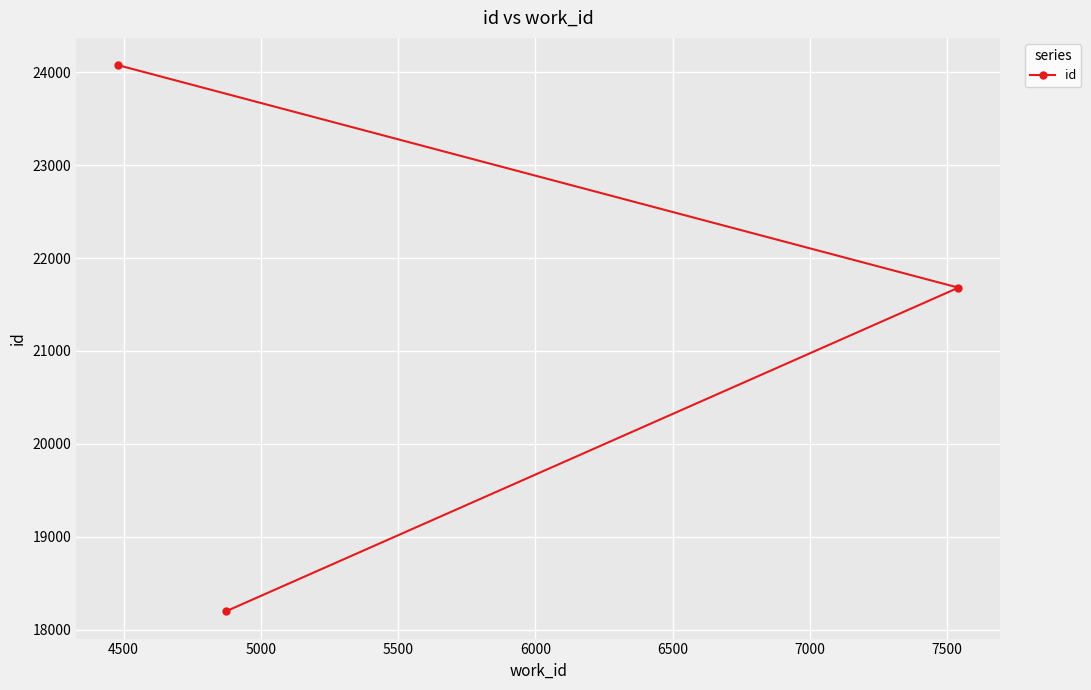

What is the difference between the maximum and minimum values?

5874